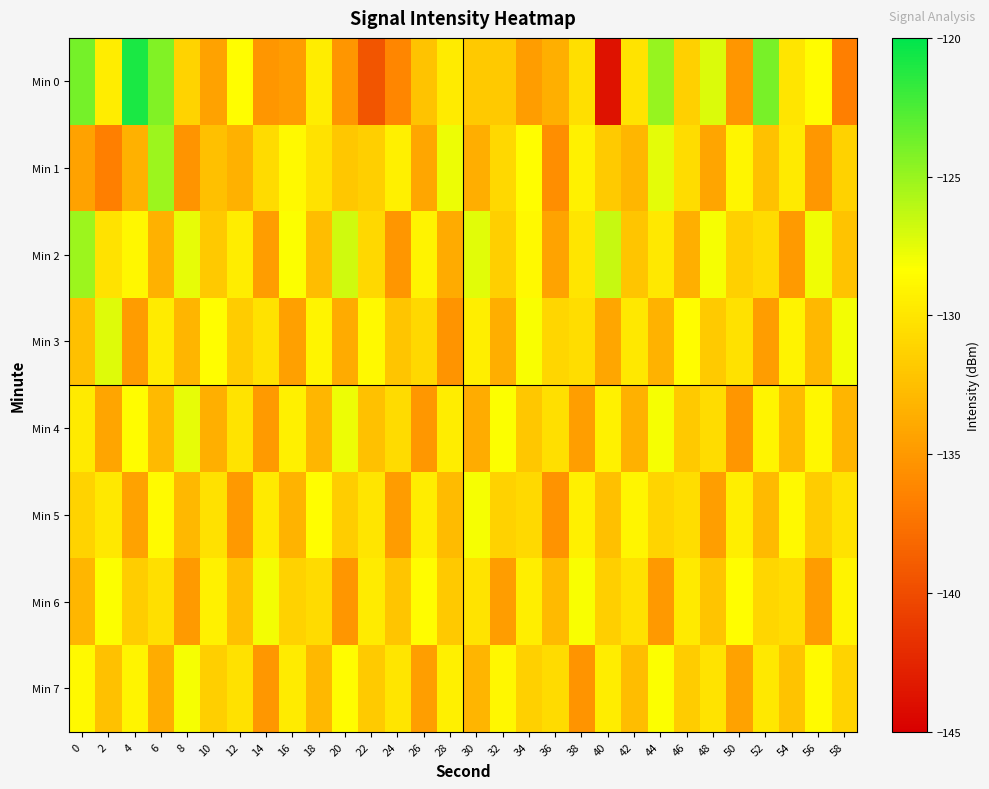

At how many categories does at least one series exceed -141?

30